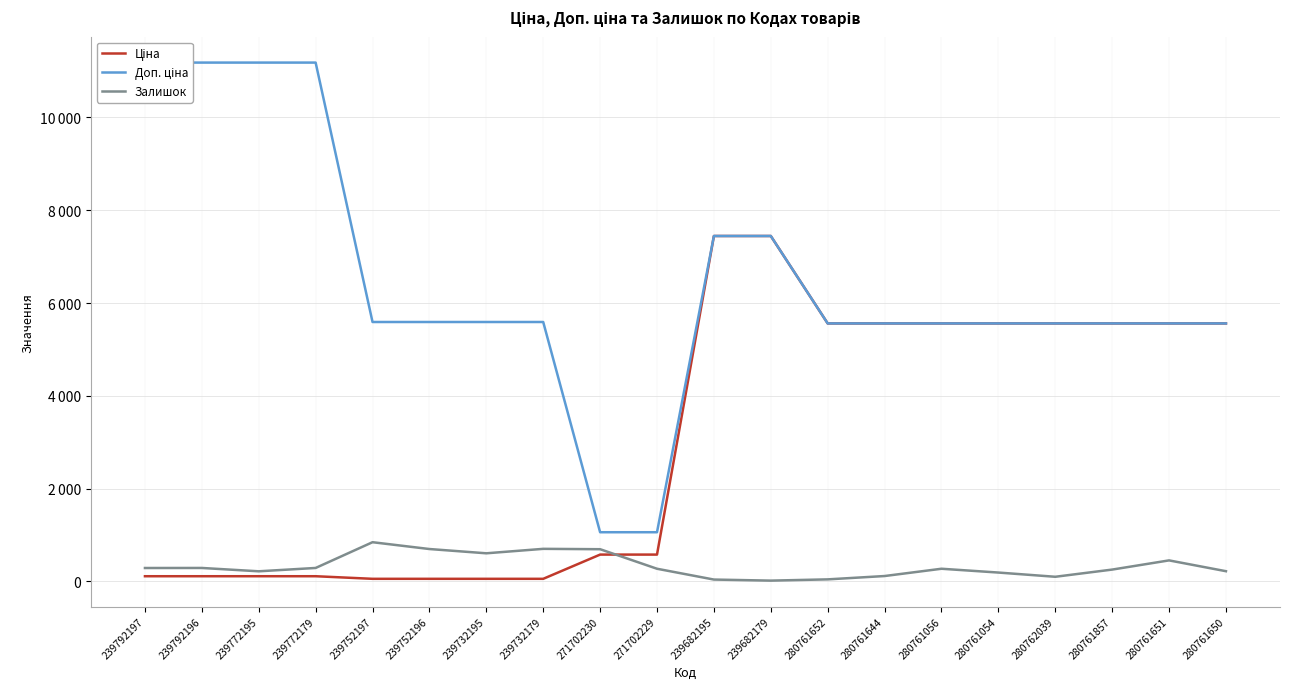

What is the label of the 12th point from the left?

239682179